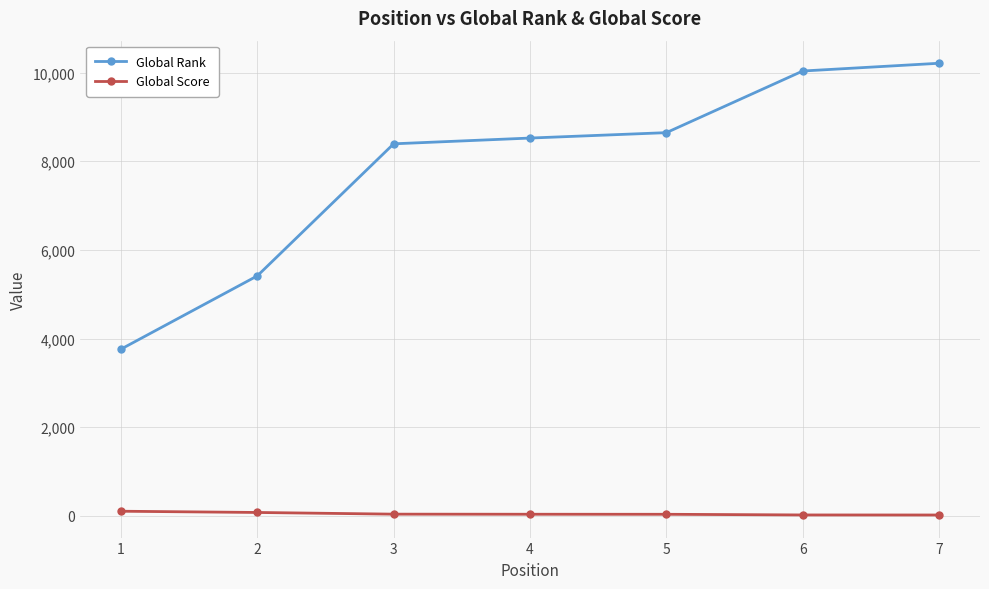

What are all the series names shown in the legend?

Global Rank, Global Score